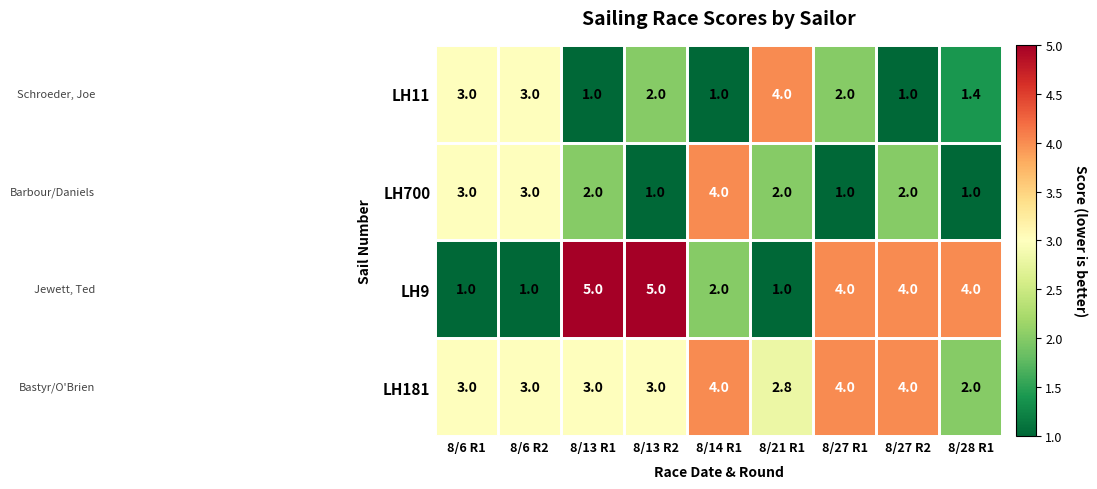

Is the value of LH11 at 8/13 R2 greater than the value of LH181 at 8/13 R2?

No